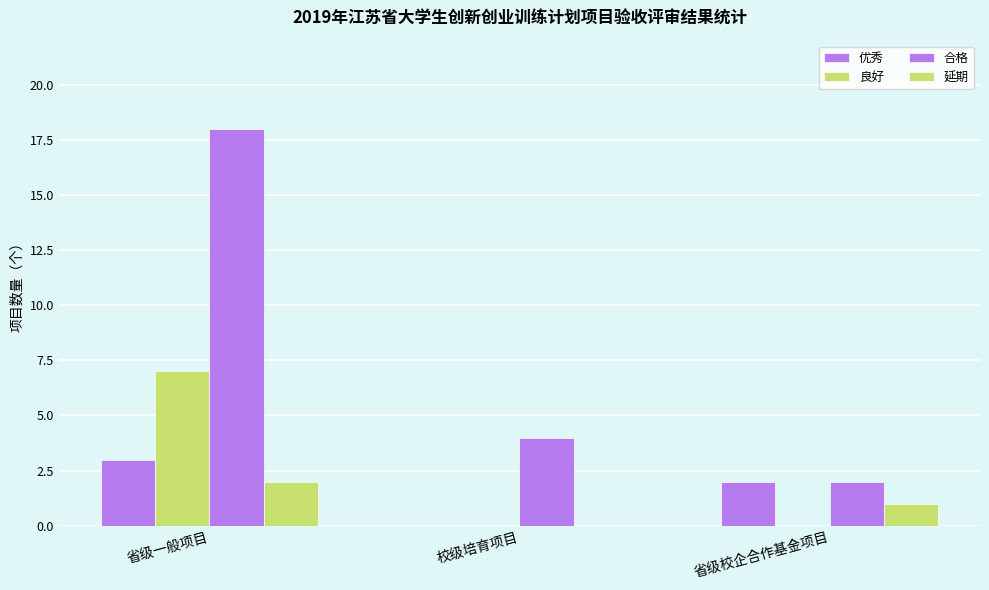

The 延期 series shows 2 at 省级一般项目. True or false?

True